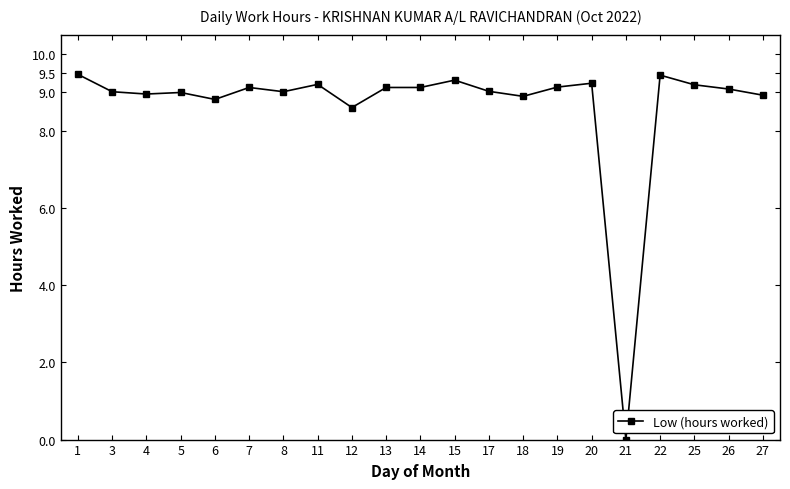

Is this an area chart (filled region under the line)?

No